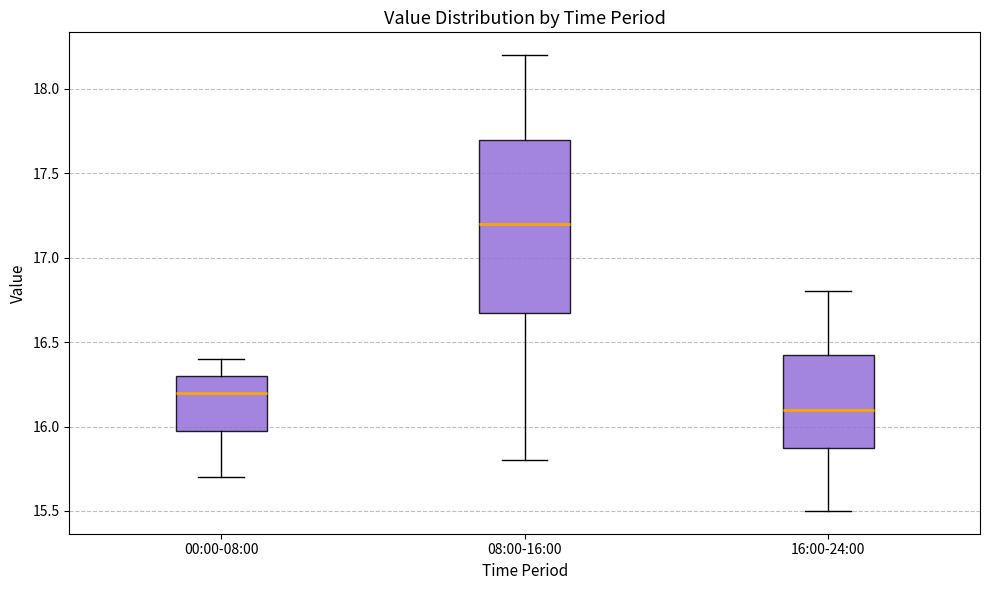

Reading left to right, read every box against the y-axis: the position of its median line, the range the box covers, and the ends of its whiskers. The values are not printed on the chart, so give them approximately, as read against the axis.

00:00-08:00: median 16.20, box 16.00 to 16.30, whiskers 15.70 to 16.40
08:00-16:00: median 17.20, box 16.70 to 17.70, whiskers 15.80 to 18.20
16:00-24:00: median 16.10, box 15.90 to 16.45, whiskers 15.50 to 16.80